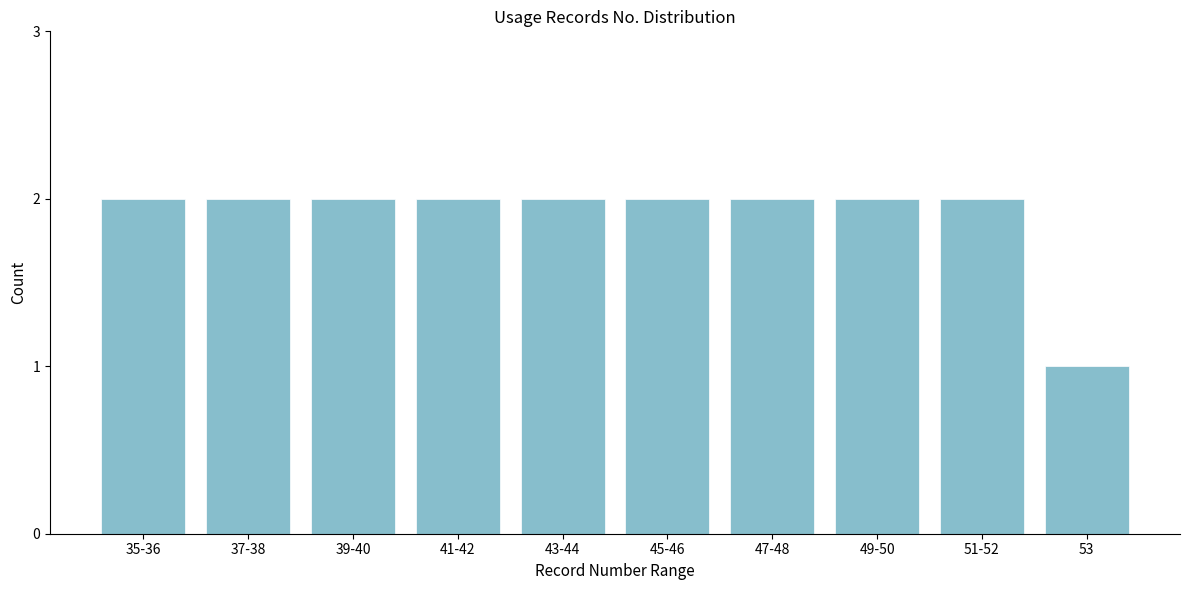

Reading left to right, extract all data points from this chart.

2	2	2	2	2	2	2	2	2	1